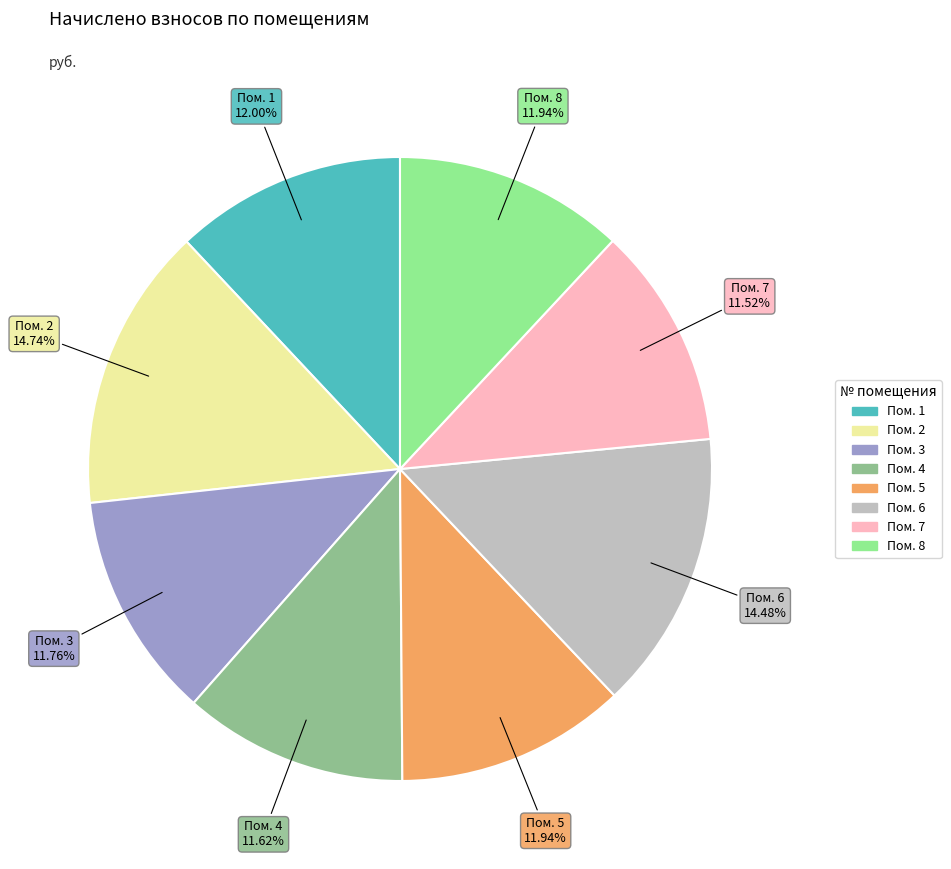

Does any single category account for the majority?

No